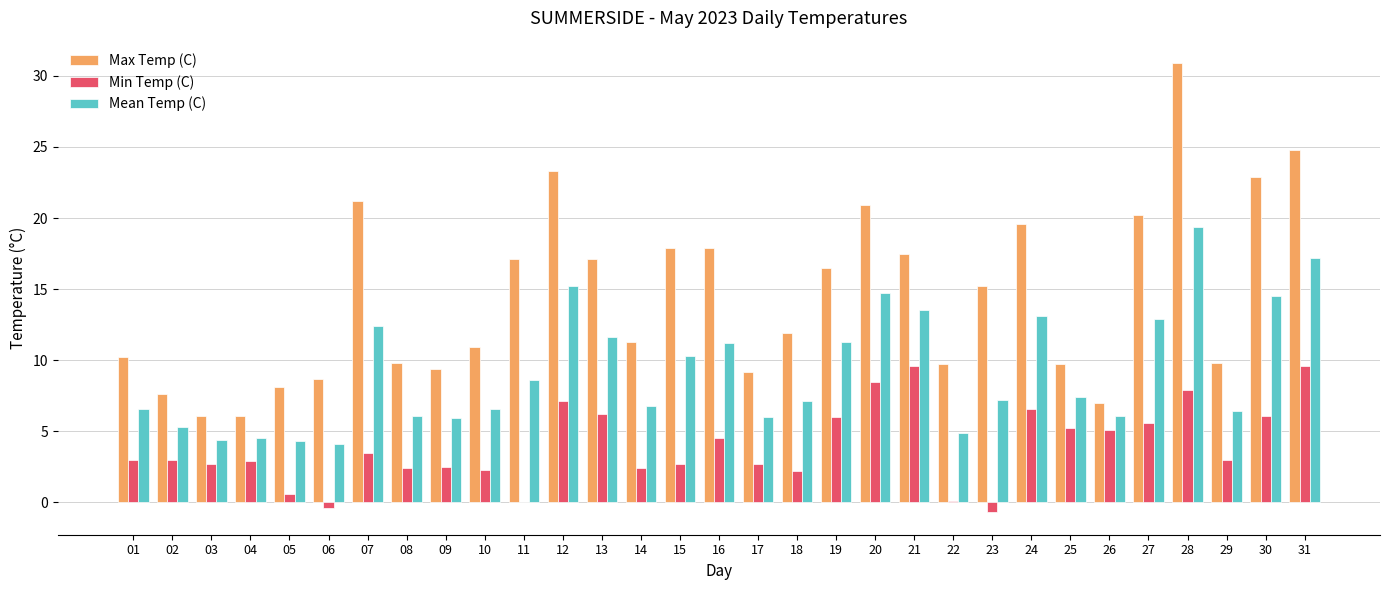

What is the maximum value shown in the chart?

30.9